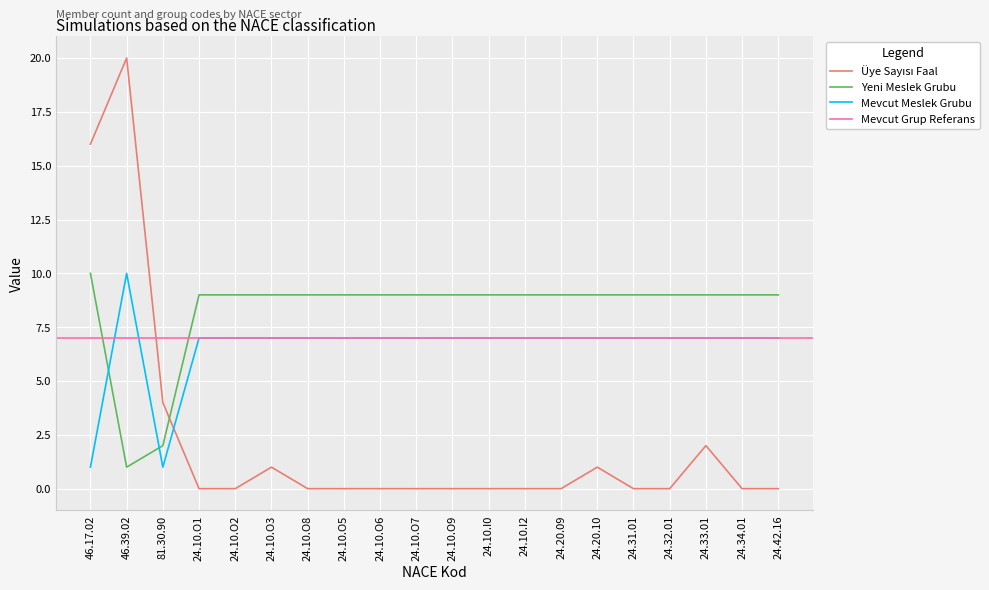

At which category is the sum across all series the highest?

46.39.02